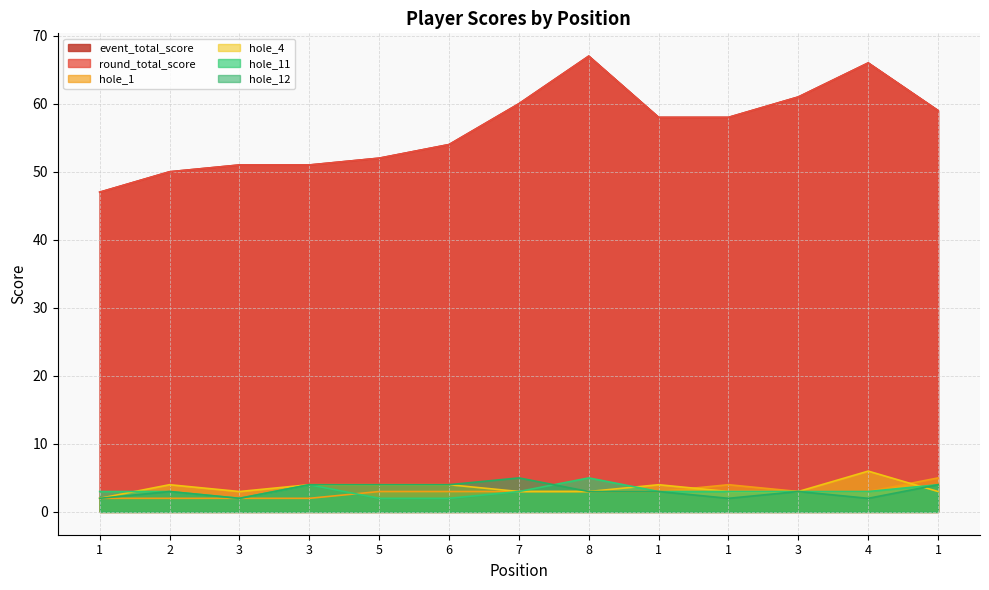

True or false: round_total_score and hole_12 intersect in this chart.

False